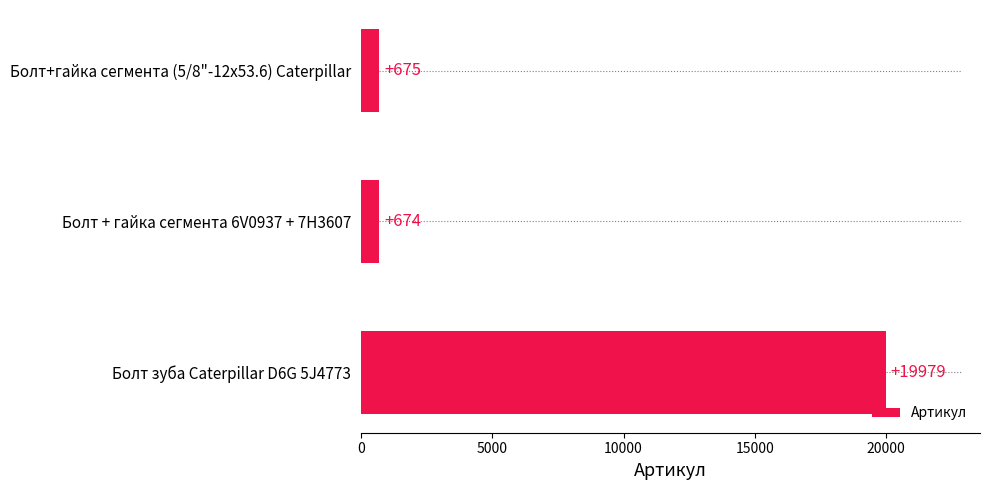

The value at Болт зуба Caterpillar D6G 5J4773 is 19979. True or false?

True